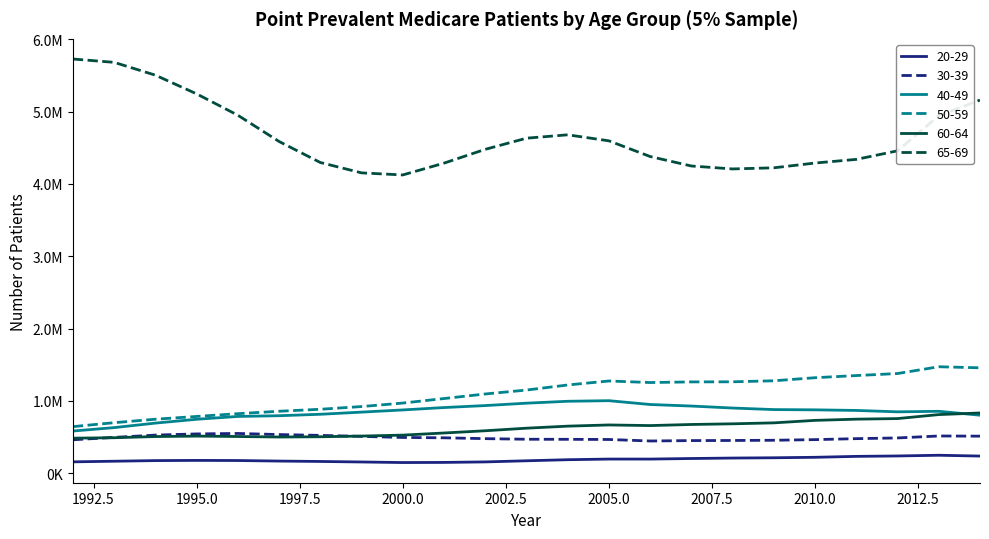

Does the chart display data point markers on the line(s)?

No